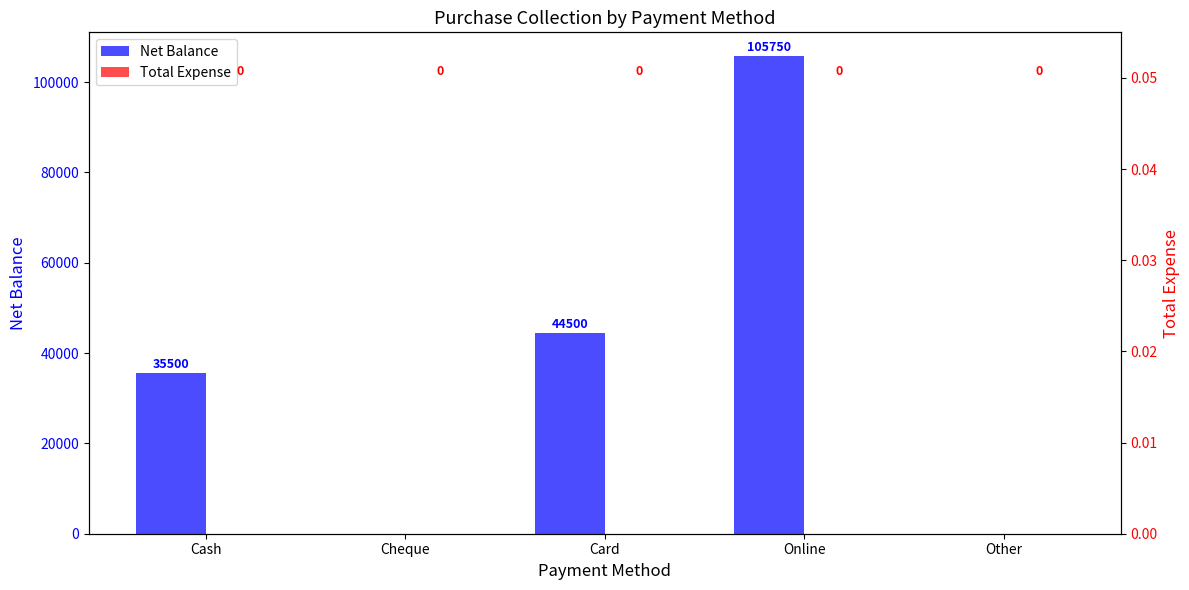

How many groups of bars are there?

5